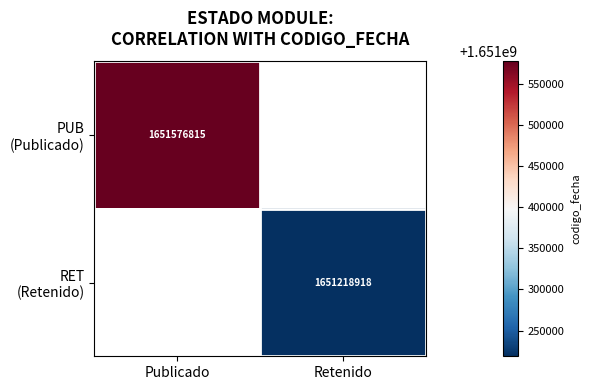

How many data points does each series have?

2